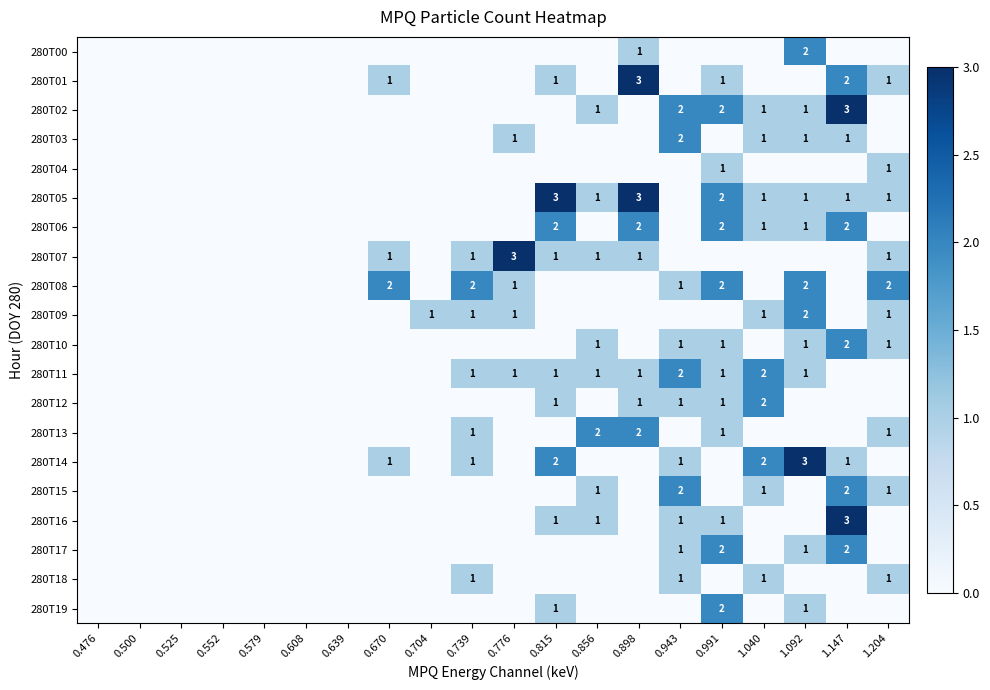

The 280T06 series shows 2 at 0.898. True or false?

True